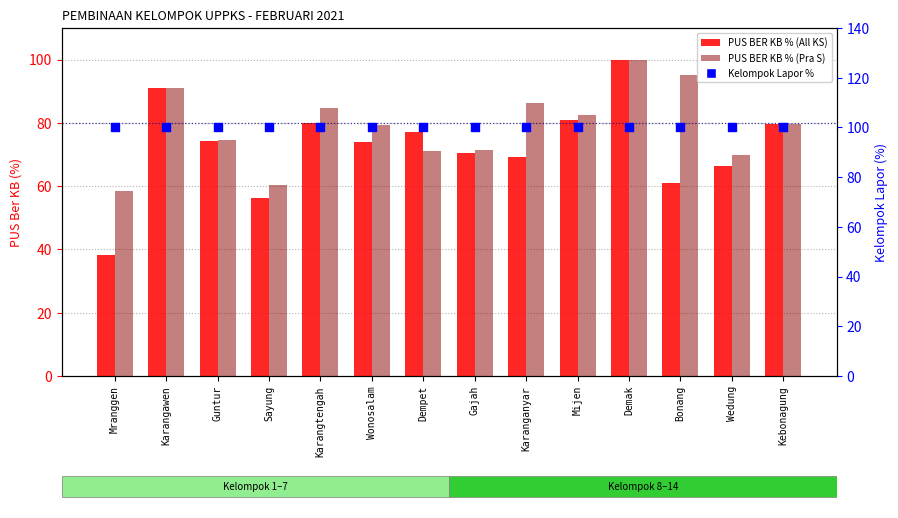

Is the value of Kelompok Lapor % at Guntur greater than the value of PUS BER KB % (Pra S) at Dempet?

Yes